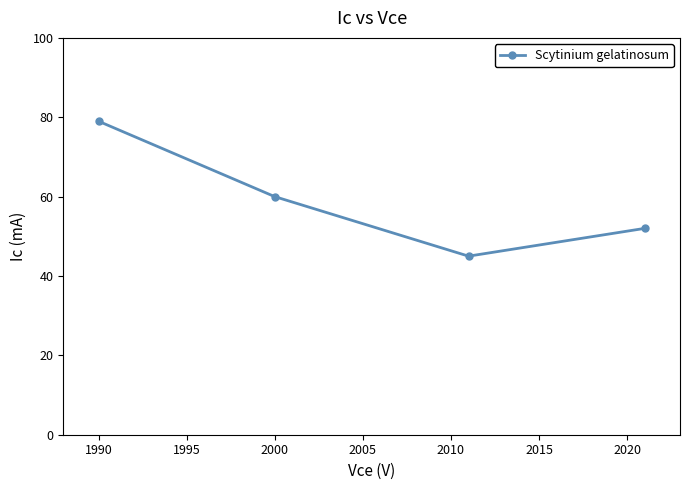

How many data points does each series have?

4